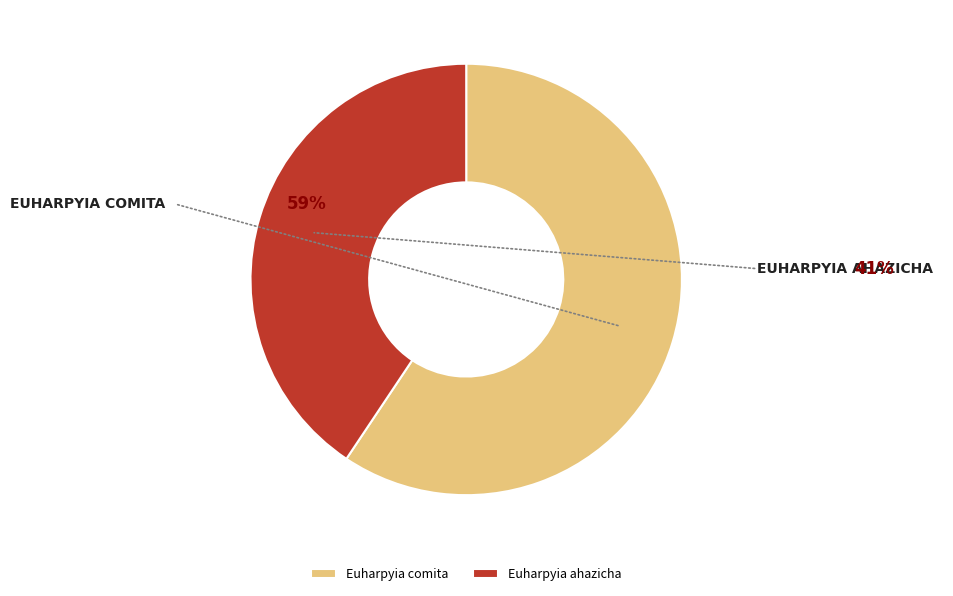

Does any single category account for the majority?

Yes